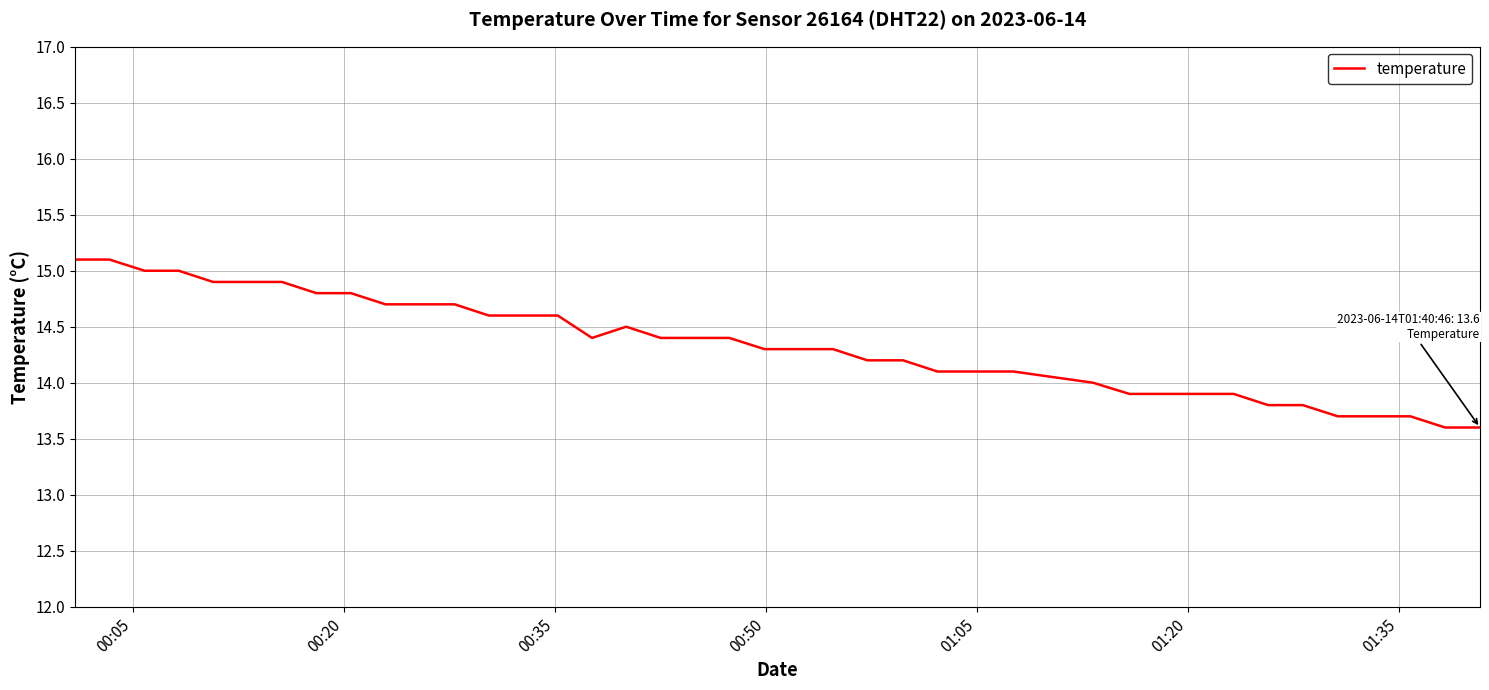

What is the greatest value displayed?

15.1